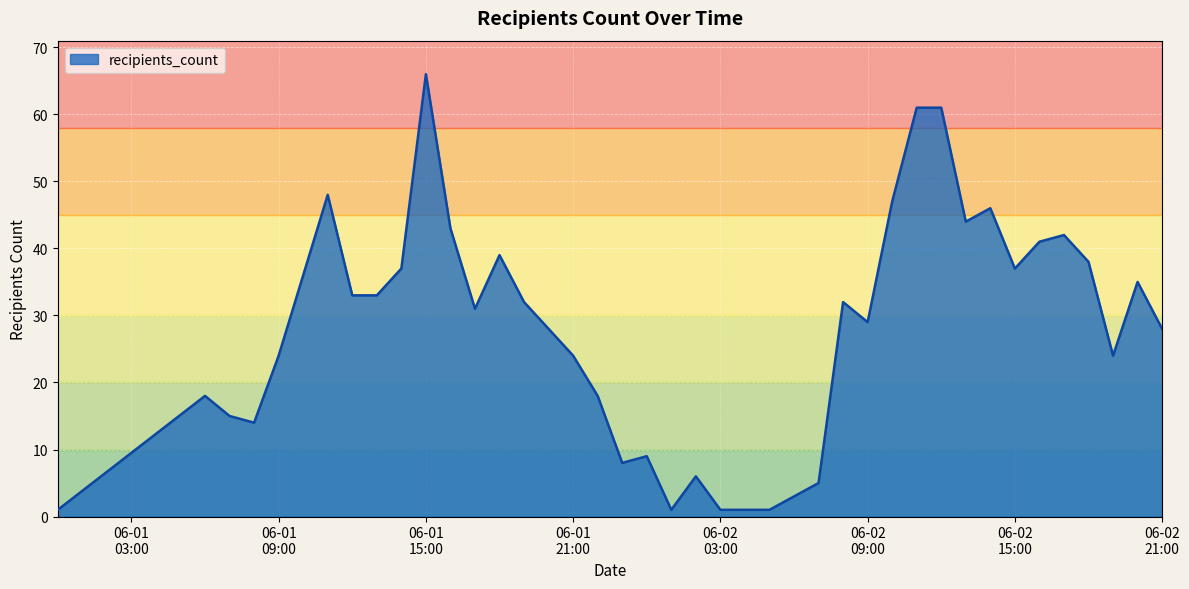

What is the smallest value displayed?

1